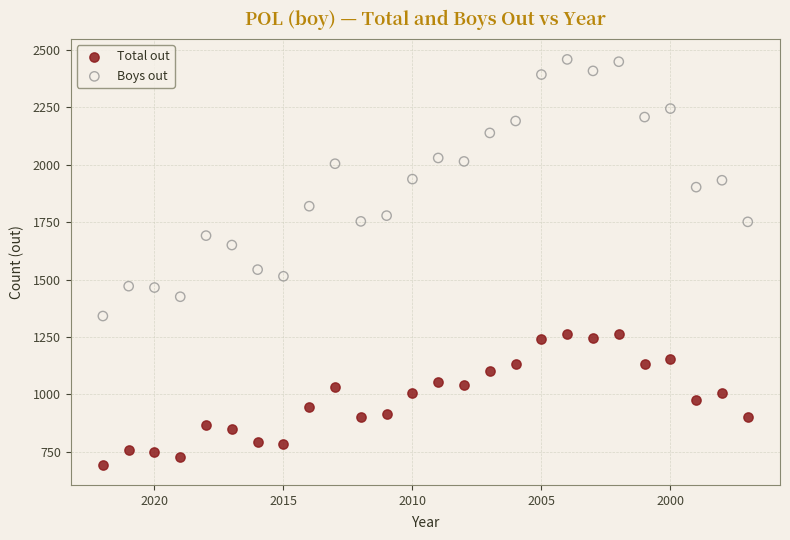

Which series reaches the minimum Y coordinate?

Total out